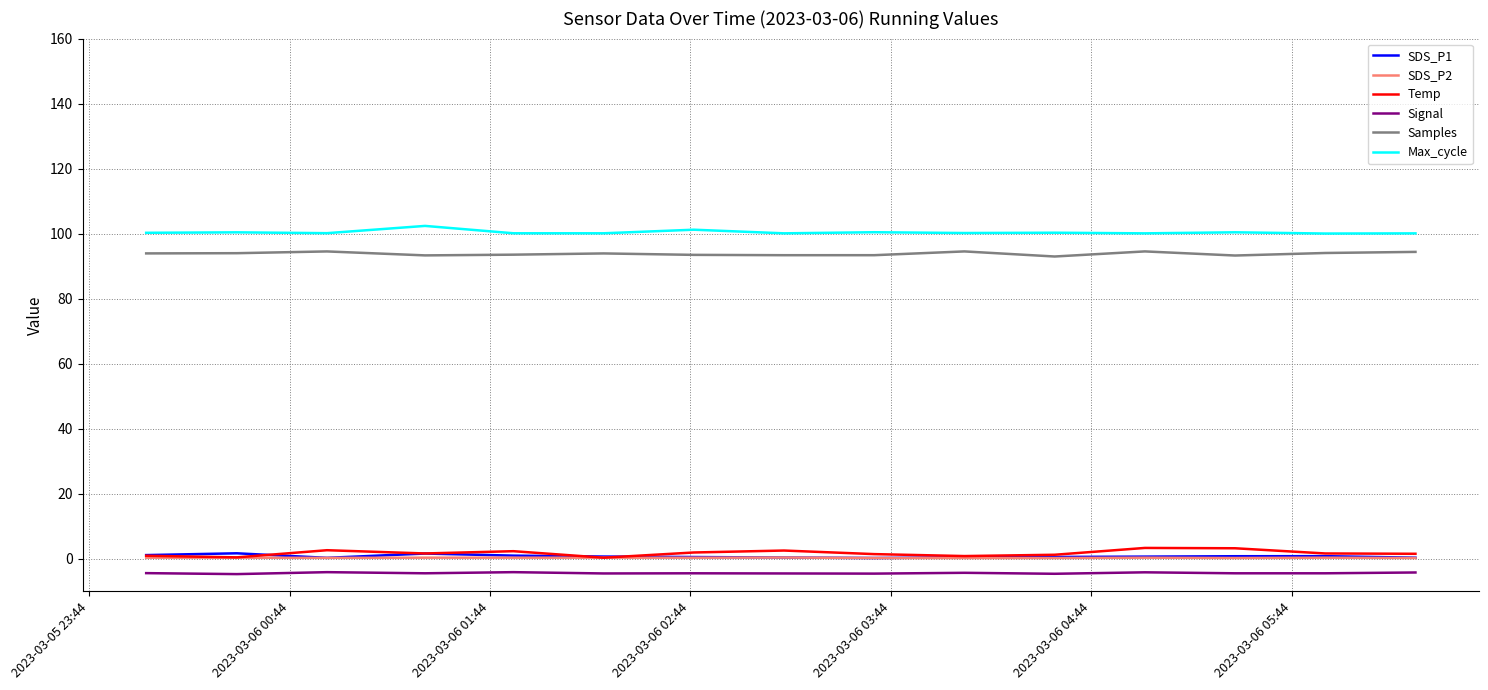

What is the maximum value shown in the chart?

102.4